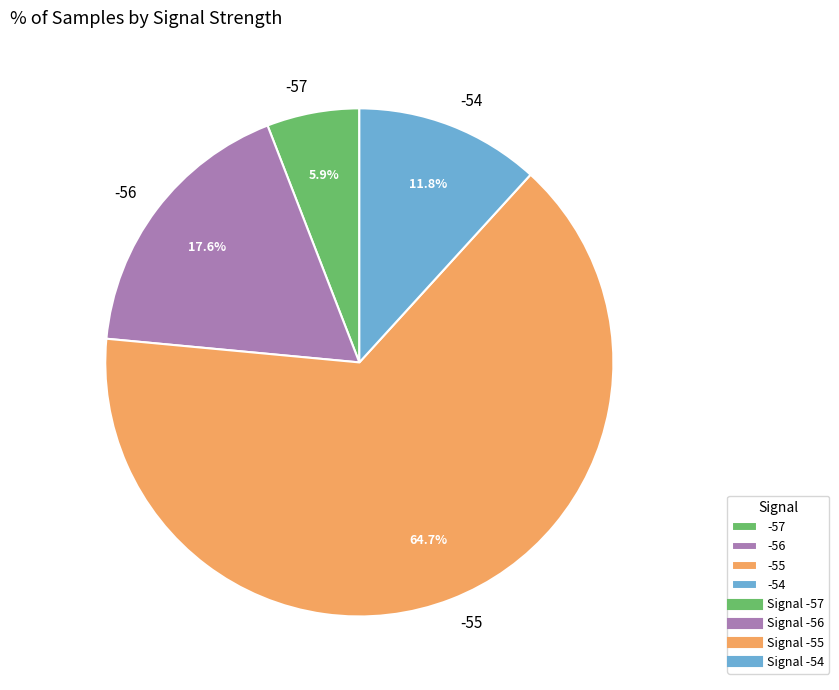

Between -55 and -54, which is larger?

-55